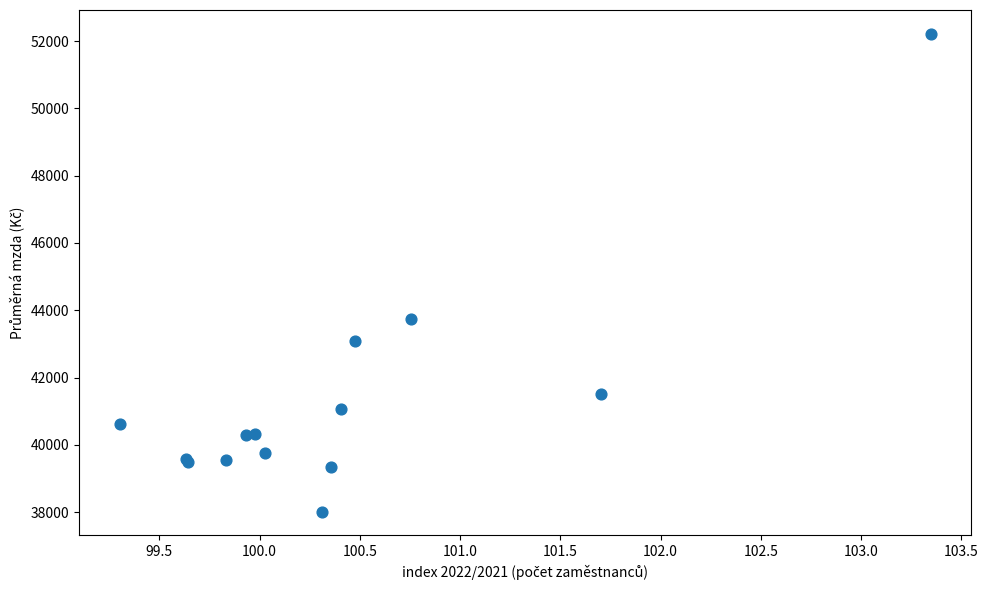

What Y value in the scatter plot is closest to 45116?

43729.8